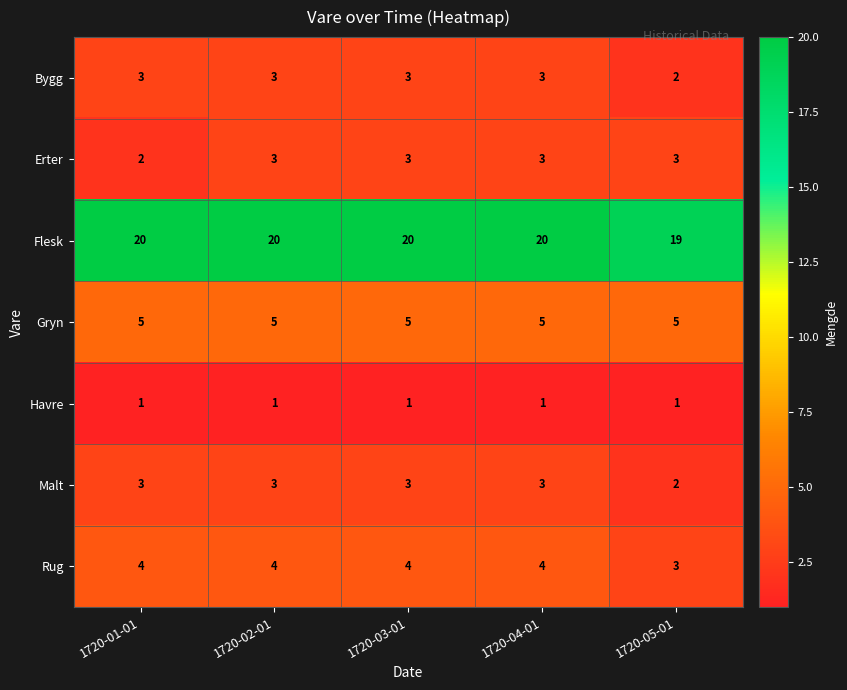

Which series has the largest total across all categories?

Flesk